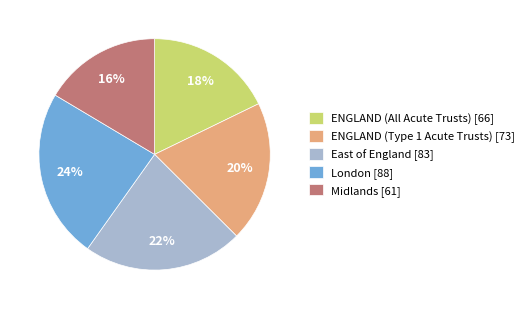

What is the ratio of the value at ENGLAND (Type 1 Acute Trusts) to the value at ENGLAND (All Acute Trusts)?

1.1